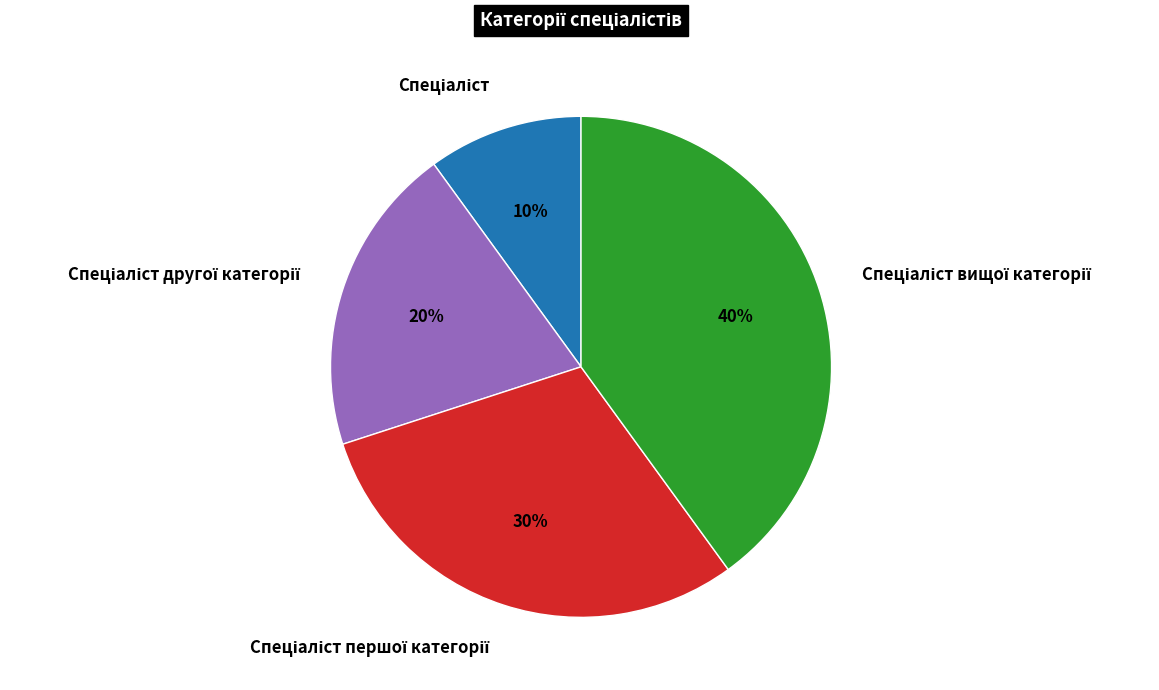

To the nearest percent, what is the average slice percentage?

25%